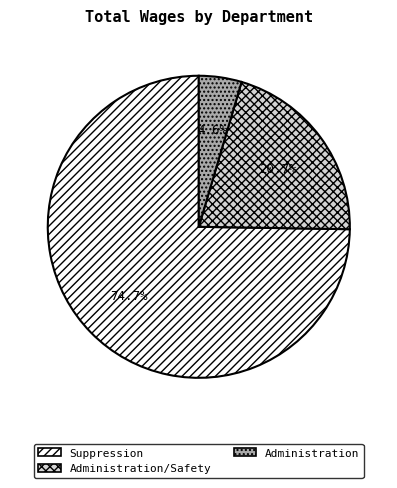

Which category accounts for the majority?

Suppression